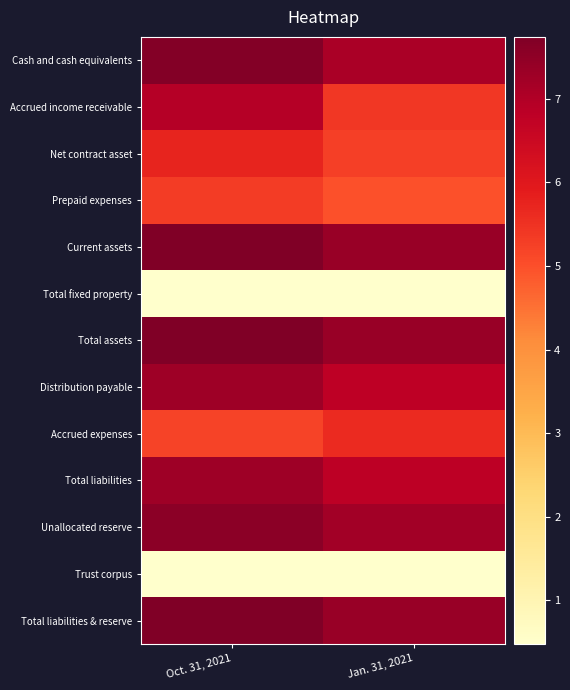

Rank the series at Oct. 31, 2021 from lowest to highest value.

Total fixed property, Trust corpus, Accrued expenses, Prepaid expenses, Net contract asset, Accrued income receivable, Distribution payable, Total liabilities, Unallocated reserve, Cash and cash equivalents, Current assets, Total assets, Total liabilities & reserve